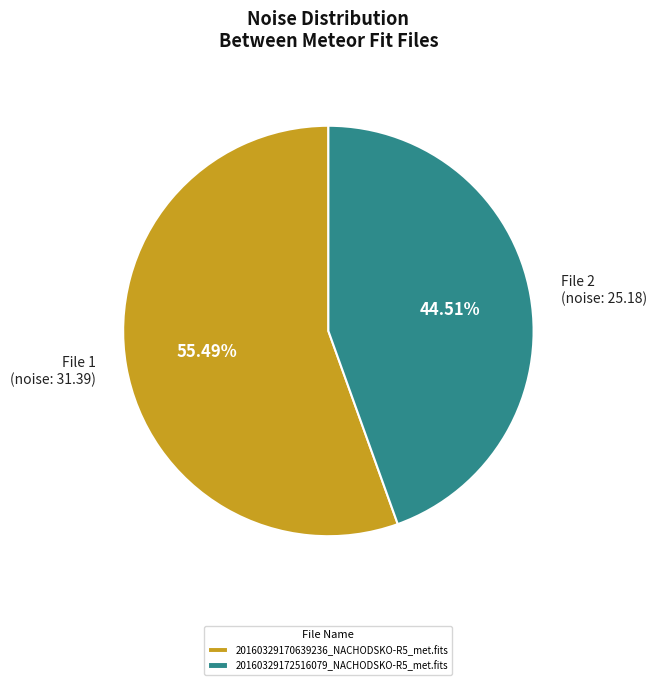

Is it true that 20160329172516079_NACHODSKO-R5_met.fits is 45% of the pie?

True